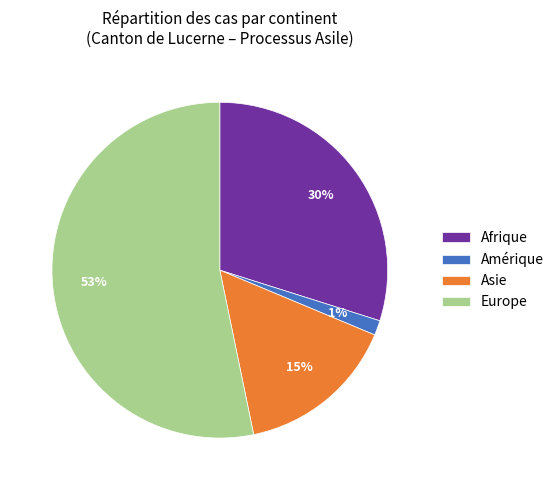

To the nearest percent, what is the difference between the Europe and Asie slice percentages?

38%